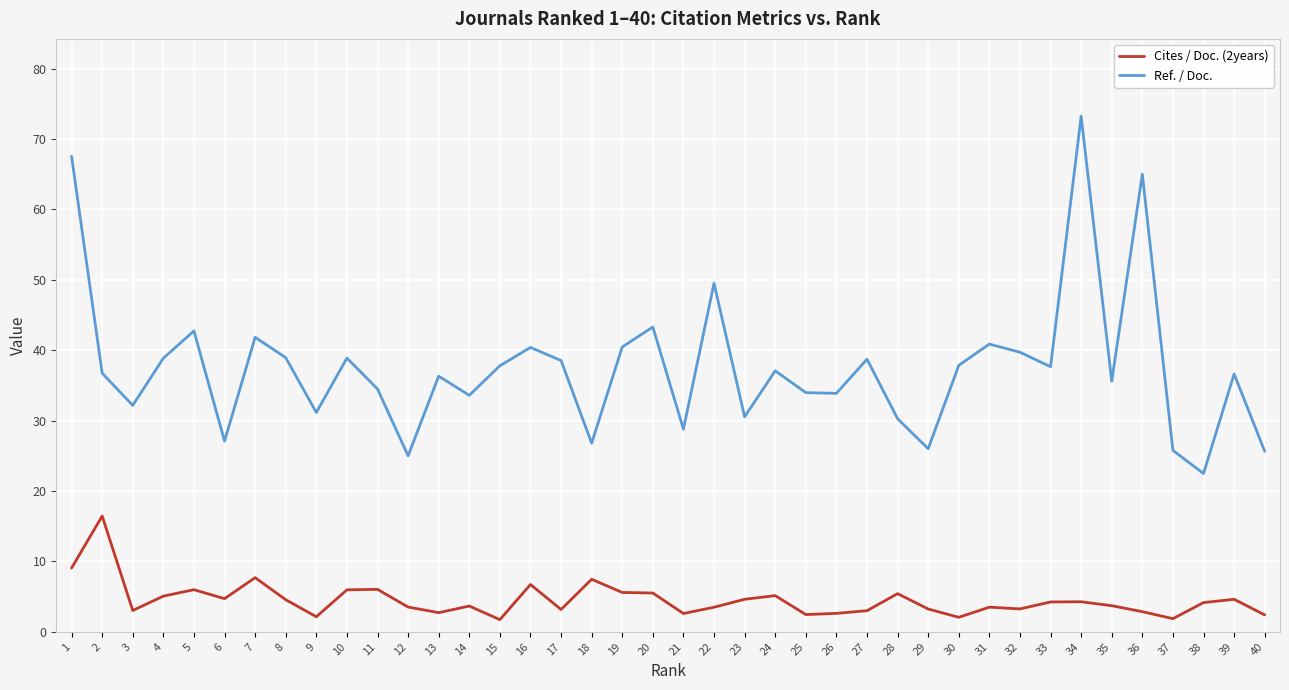

In Ref. / Doc., how many points are higher than both neighbors (excluding endpoints)?

13